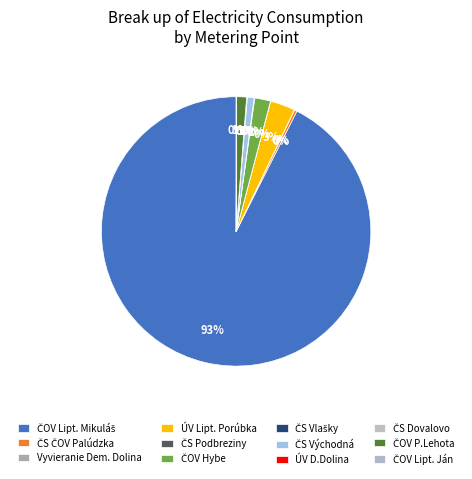

What is the majority slice?

ČOV Lipt. Mikuláš